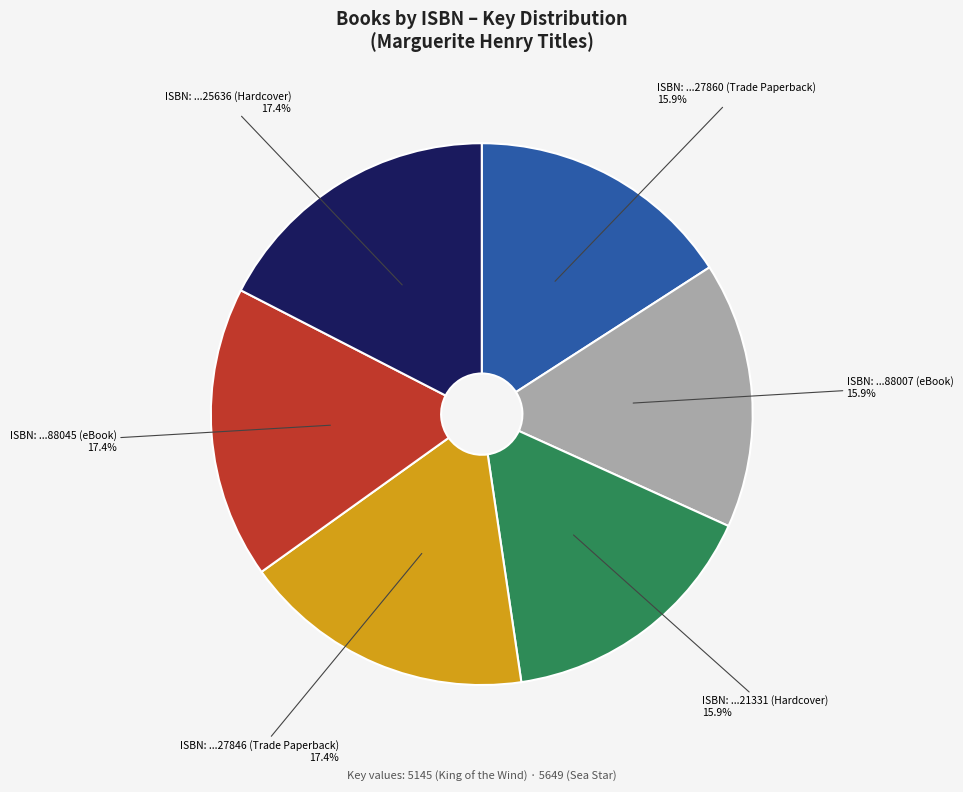

Is there any slice that represents more than half of the pie?

No